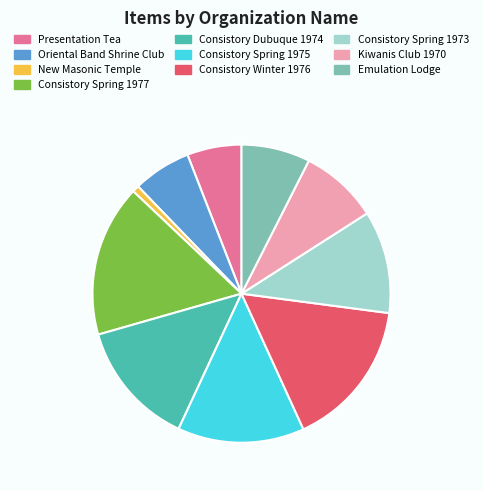

Is it true that Consistory Winter 1976 is 29% of the pie?

False